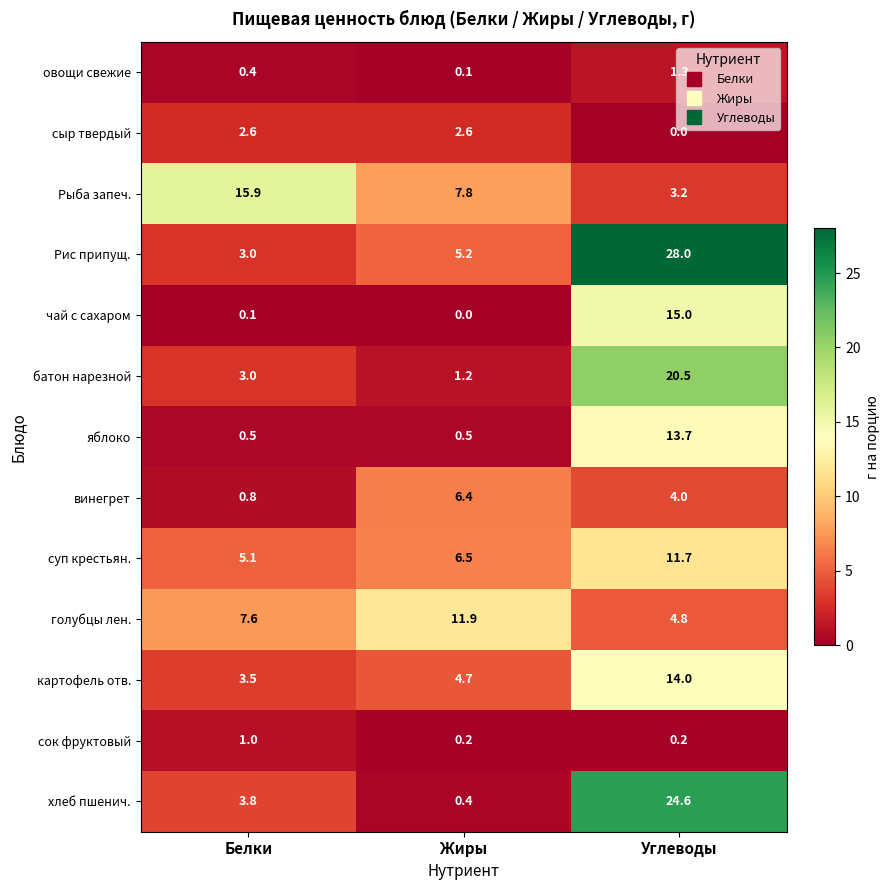

What is the difference between the maximum and second lowest values in the чай с сахаром series?

14.9